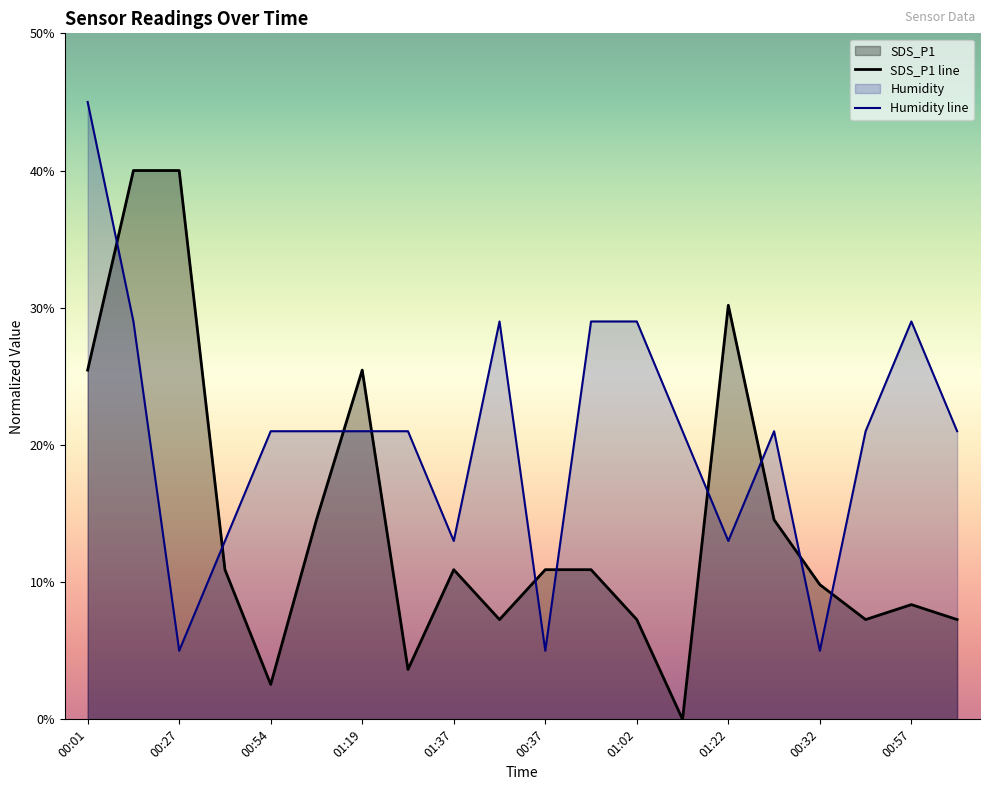

What is the total value across all series at 11?

39.9